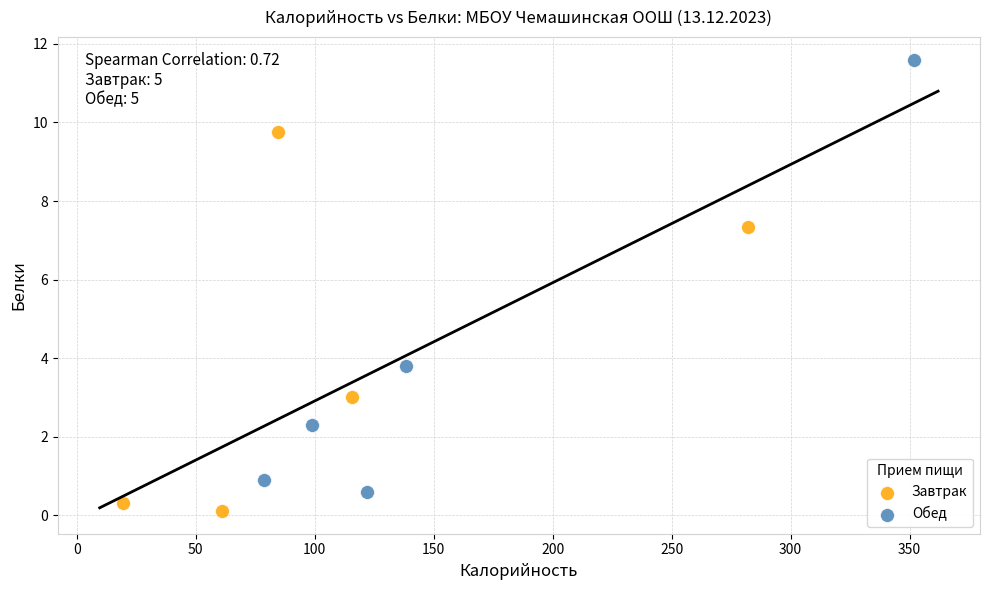

Which series has the largest Y range (max minus min)?

Обед